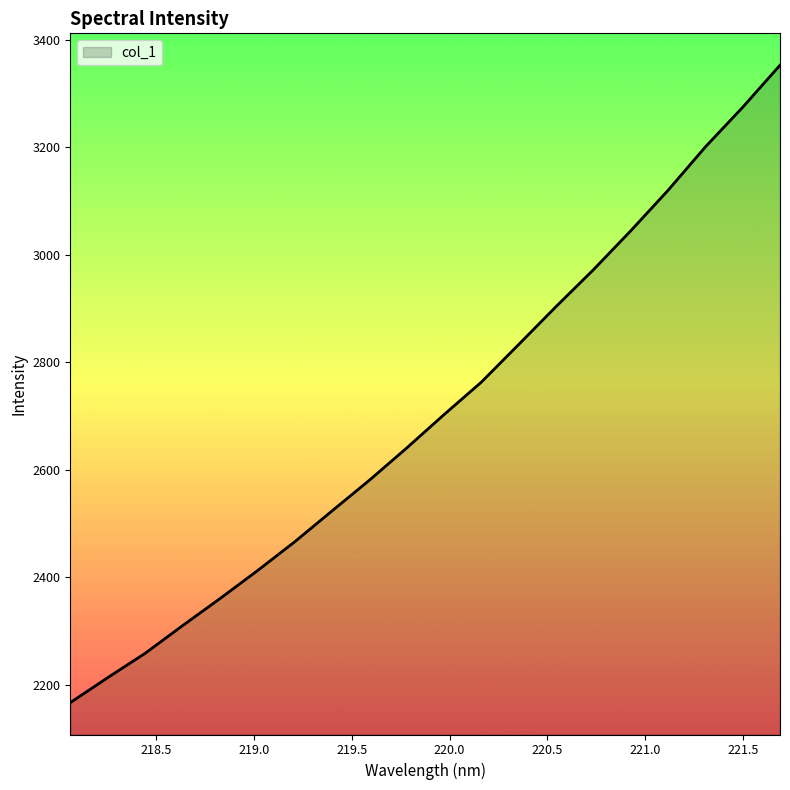

What is the smallest value displayed?

2167.2